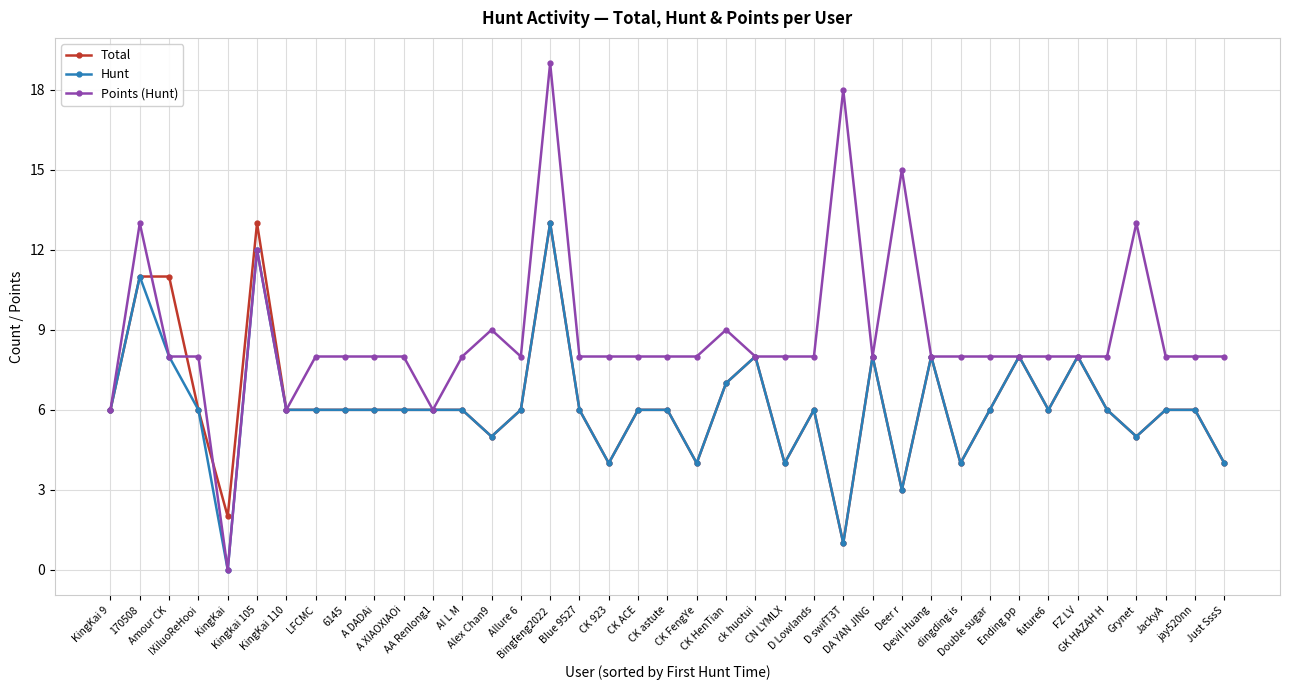

What is the label of the 34th point from the right?

Kingkai 105